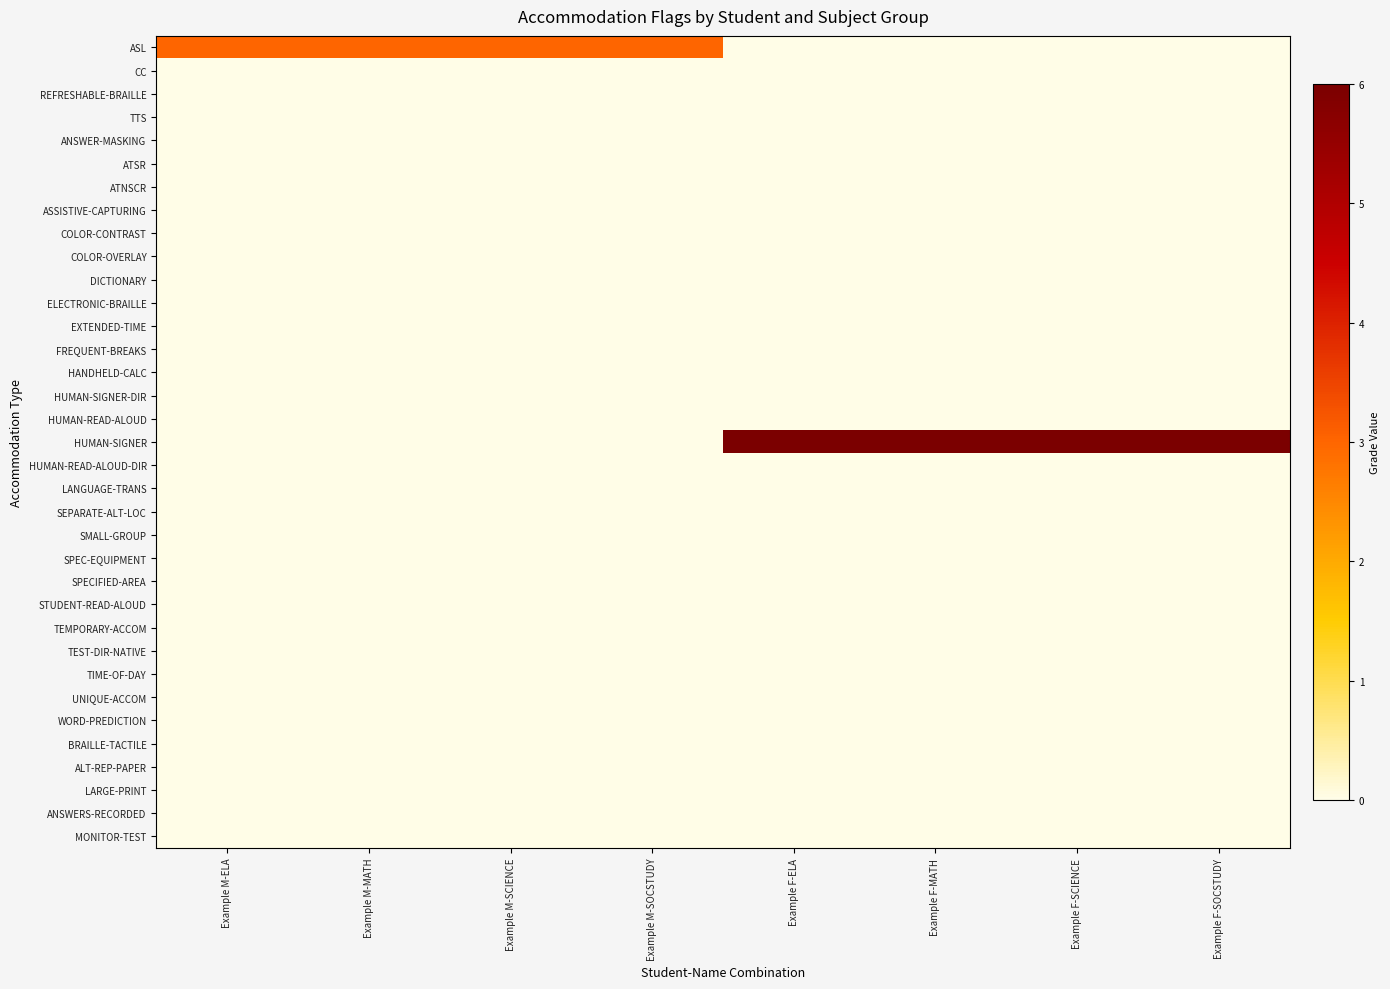

List the series in order of their peak value, highest first.

HUMAN-SIGNER, ASL, CC, REFRESHABLE-BRAILLE, TTS, ANSWER-MASKING, ATSR, ATNSCR, ASSISTIVE-CAPTURING, COLOR-CONTRAST, COLOR-OVERLAY, DICTIONARY, ELECTRONIC-BRAILLE, EXTENDED-TIME, FREQUENT-BREAKS, HANDHELD-CALC, HUMAN-SIGNER-DIR, HUMAN-READ-ALOUD, HUMAN-READ-ALOUD-DIR, LANGUAGE-TRANS, SEPARATE-ALT-LOC, SMALL-GROUP, SPEC-EQUIPMENT, SPECIFIED-AREA, STUDENT-READ-ALOUD, TEMPORARY-ACCOM, TEST-DIR-NATIVE, TIME-OF-DAY, UNIQUE-ACCOM, WORD-PREDICTION, BRAILLE-TACTILE, ALT-REP-PAPER, LARGE-PRINT, ANSWERS-RECORDED, MONITOR-TEST